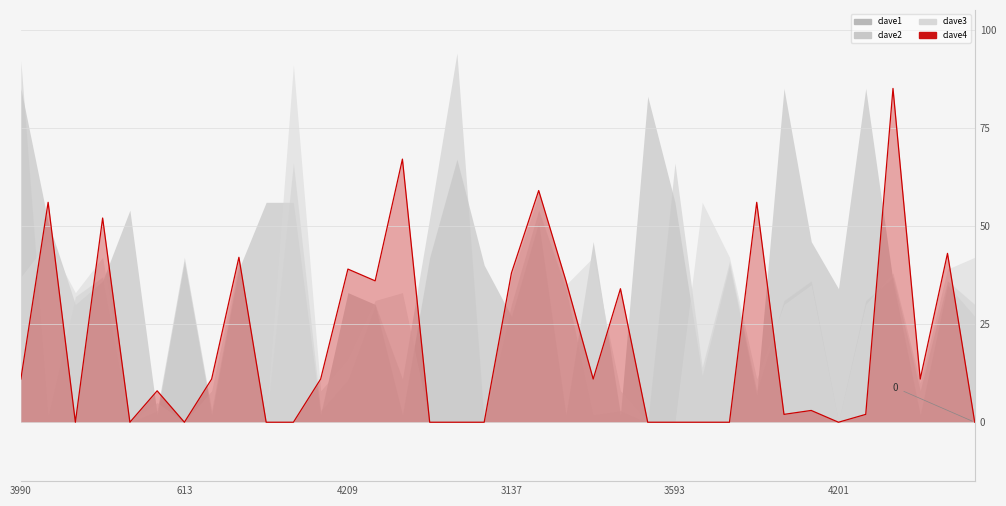

List the labels in order of value, largest first.

32, 14, 19, 613, 27, 3137, 34, 8, 12, 18, 13, 20, 22, 3990, 7, 11, 21, 33, 4201, 29, 28, 31, 4209, 3593, 6, 9, 10, 15, 16, 17, 23, 24, 25, 26, 30, 35